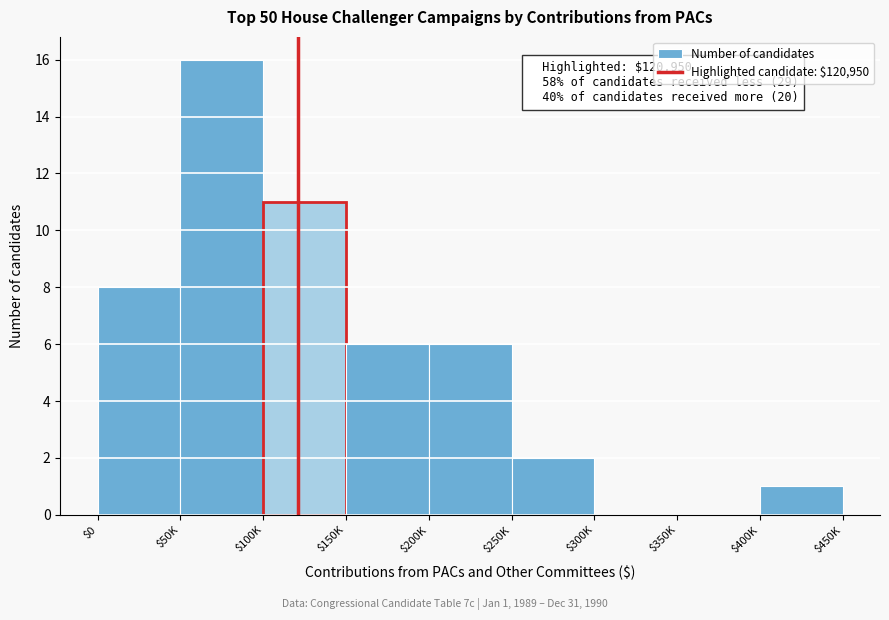

What is the sum of all values?

50